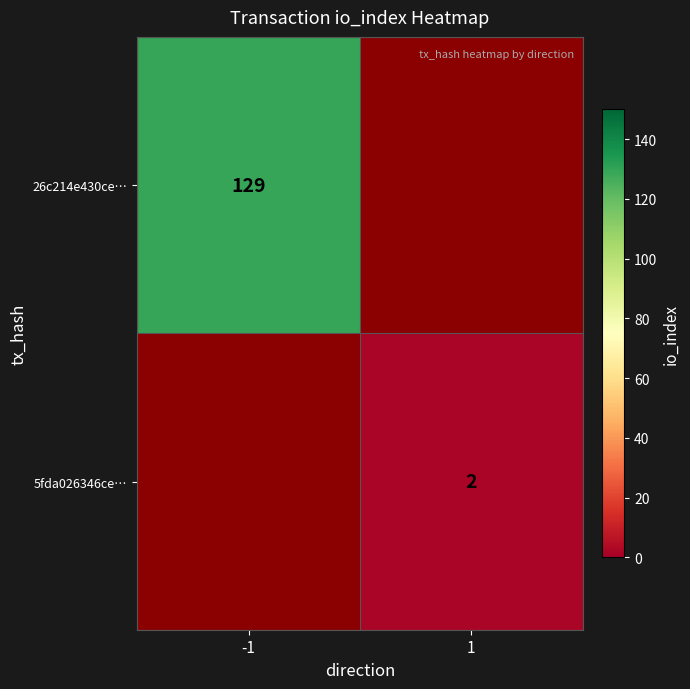

True or false: 26c214e430ce… has a value of 129 at -1.

True